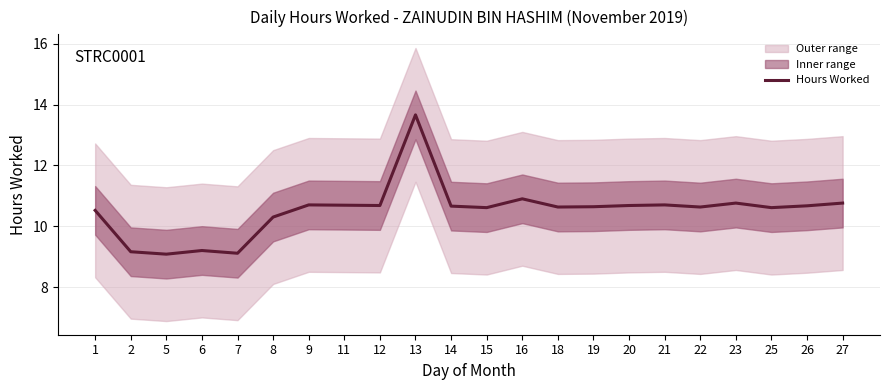

What is the value of the 17th point from the left?

10.7